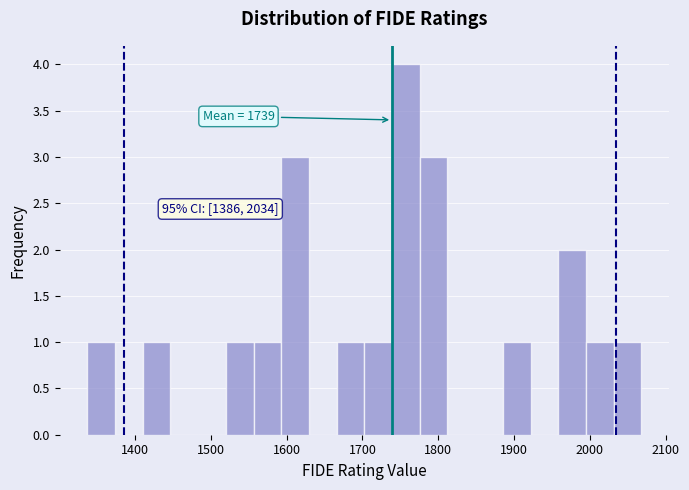

Read against the x-axis, roughly where is the centre of the tallest bar?

1760